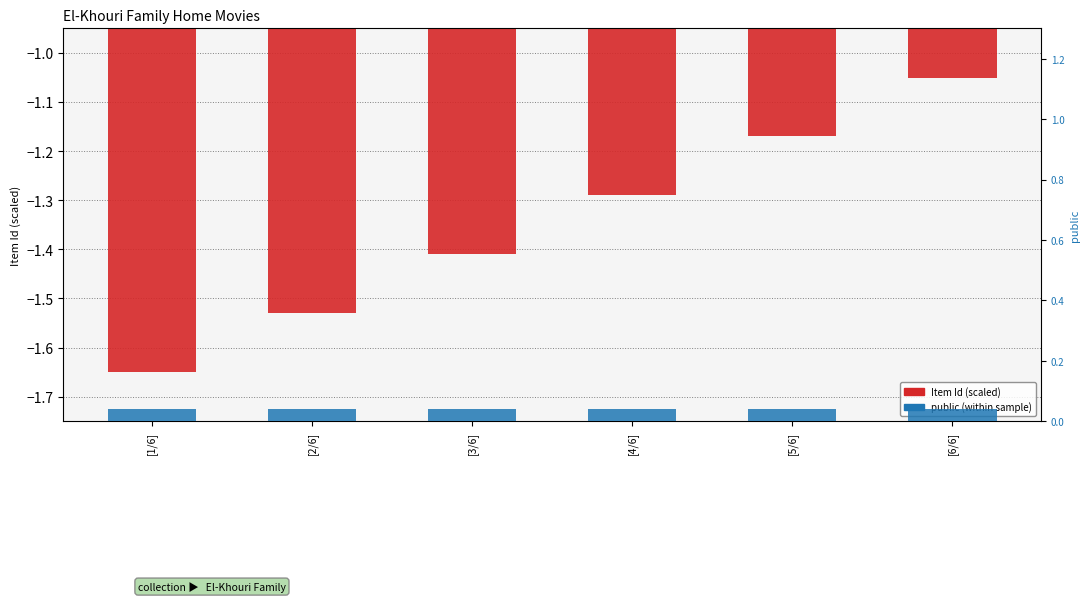

What is the sum of all Item Id (scaled) values?

-8.1